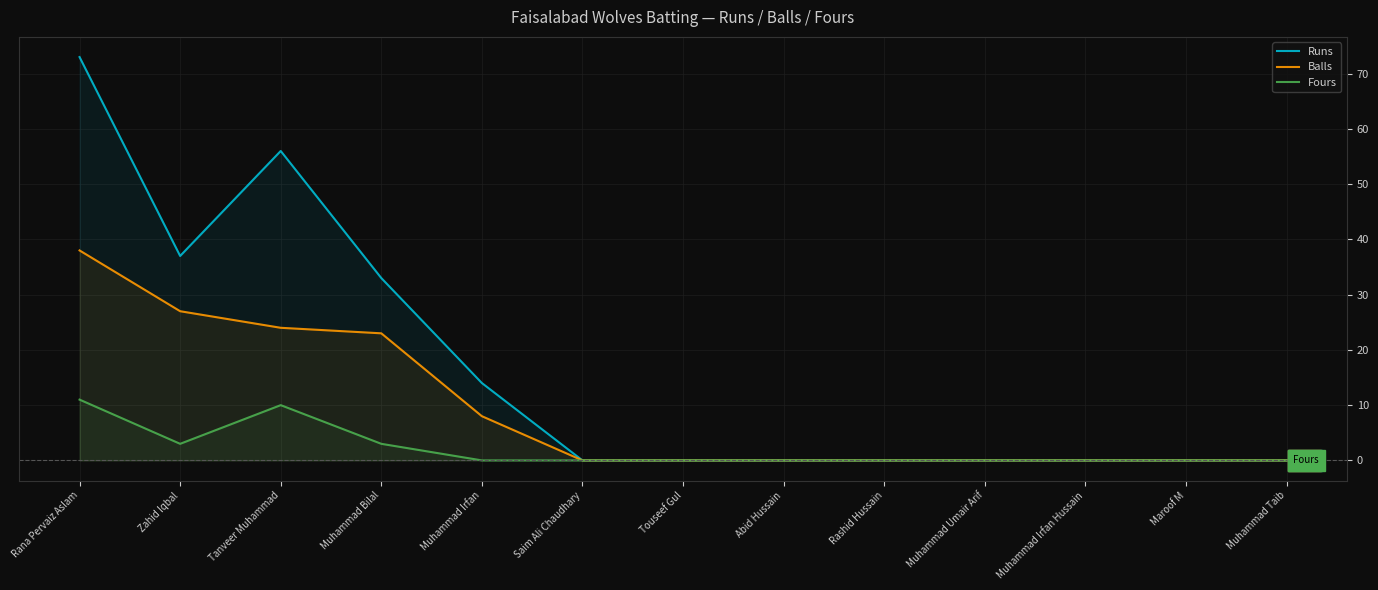

What is the approximate value of Balls at Zahid Iqbal, to the nearest 10?

30